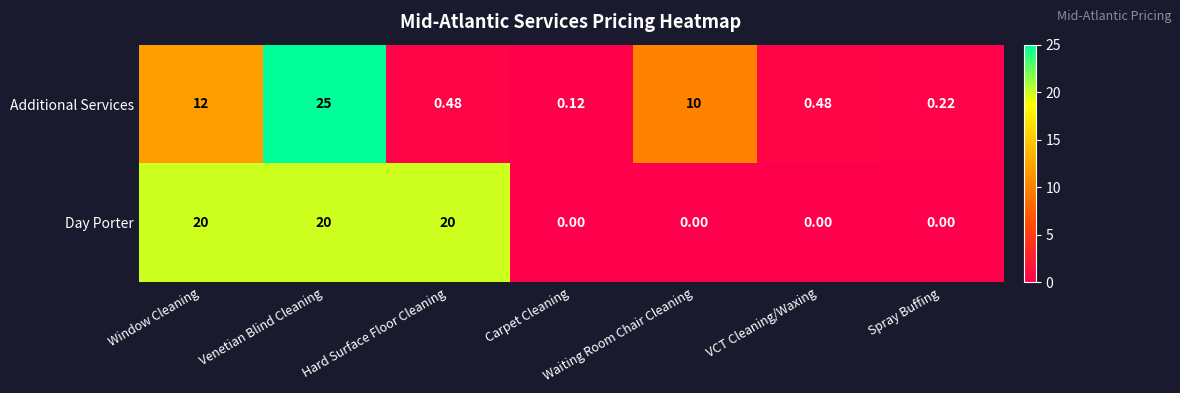

Which series has the largest range (max minus min)?

Additional Services